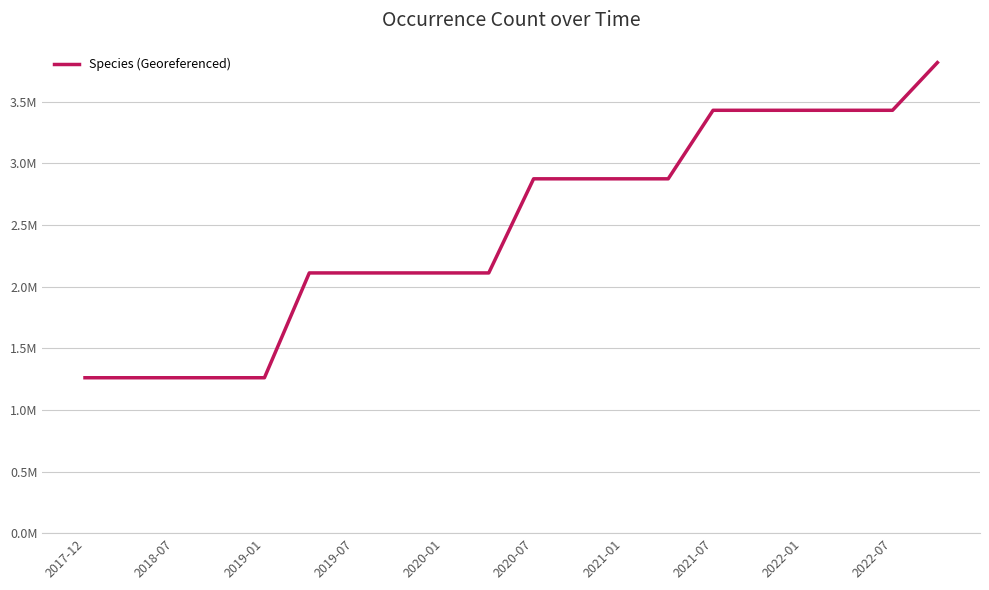

What is the difference between the maximum and minimum values?

2557568